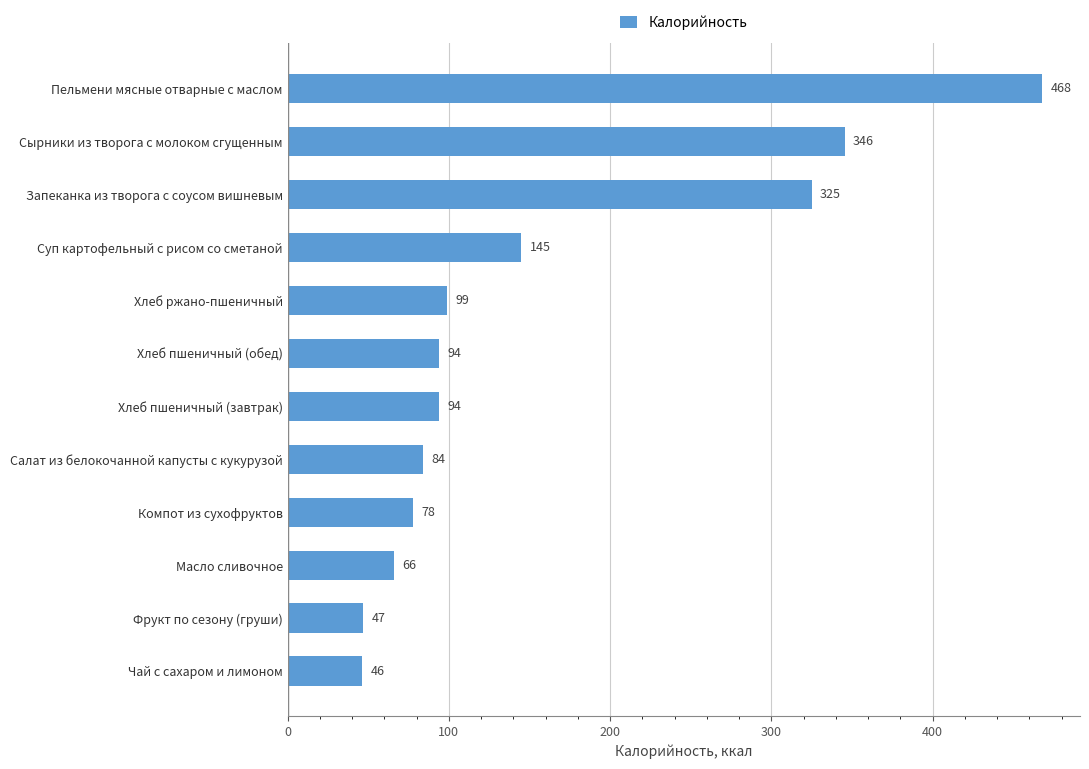

How many data points are less than 94?

5